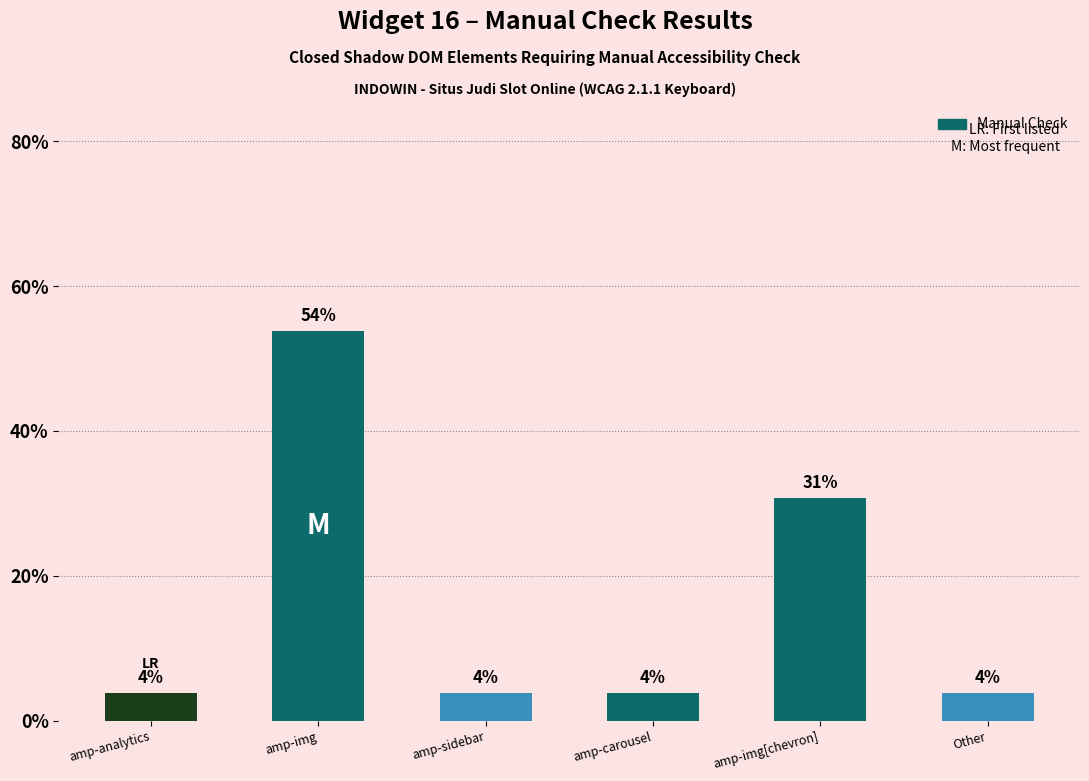

How many bars are there in total?

6